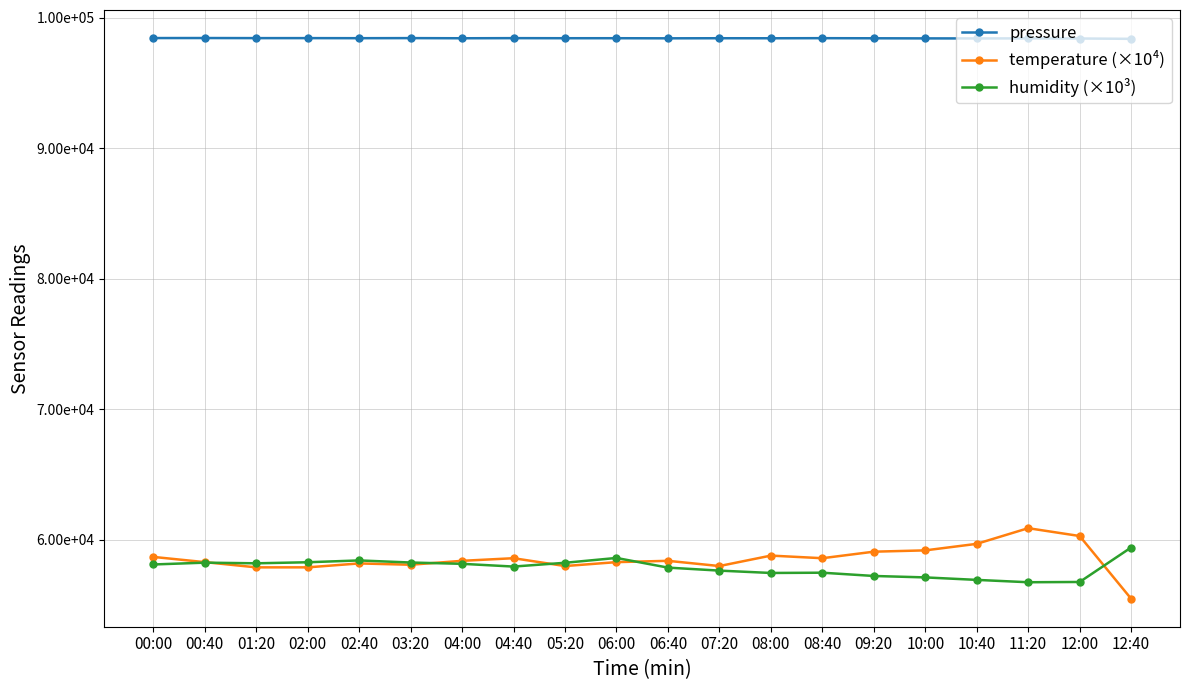

Is this an area chart (filled region under the line)?

No